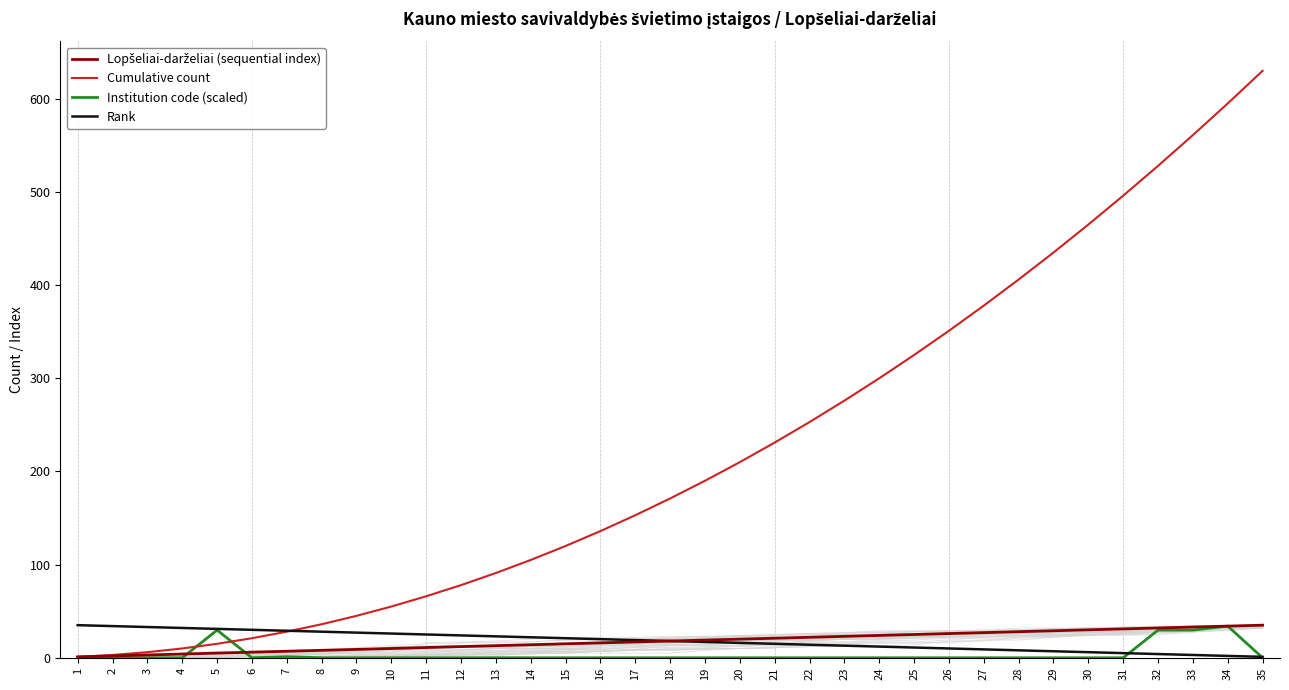

Does the chart display data point markers on the line(s)?

No